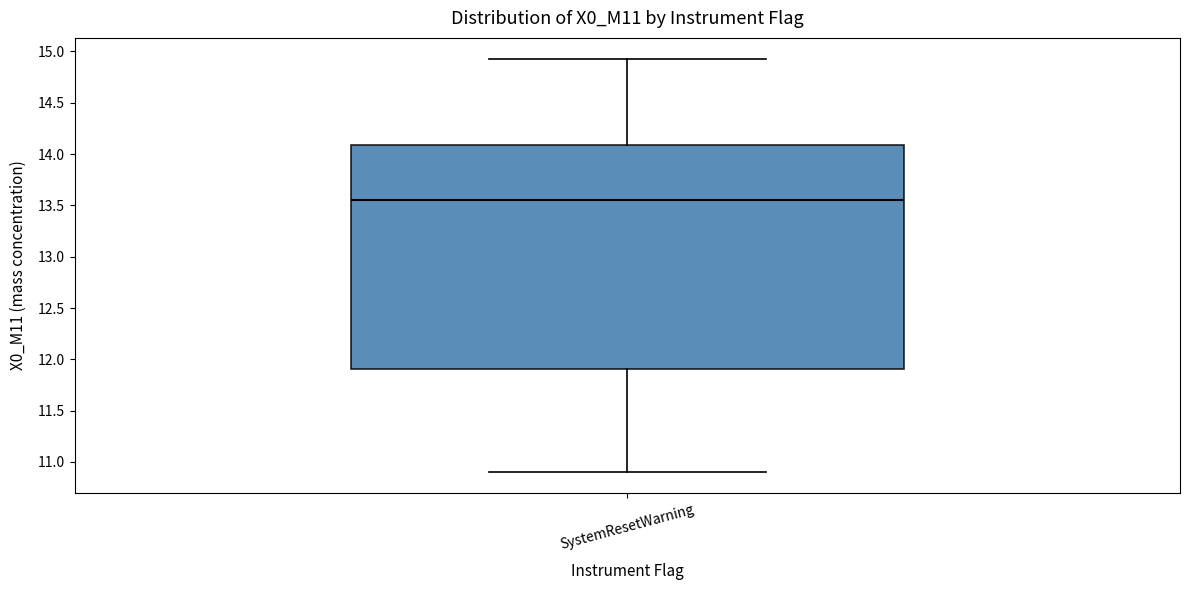

Transcribe this box plot: give where the median line is, the range the box spans, and where the two whiskers end, as read against the y-axis. The values are not printed on the chart, so give them approximately, as read against the axis.

median 13.55, box 11.90 to 14.10, whiskers 10.90 to 14.95